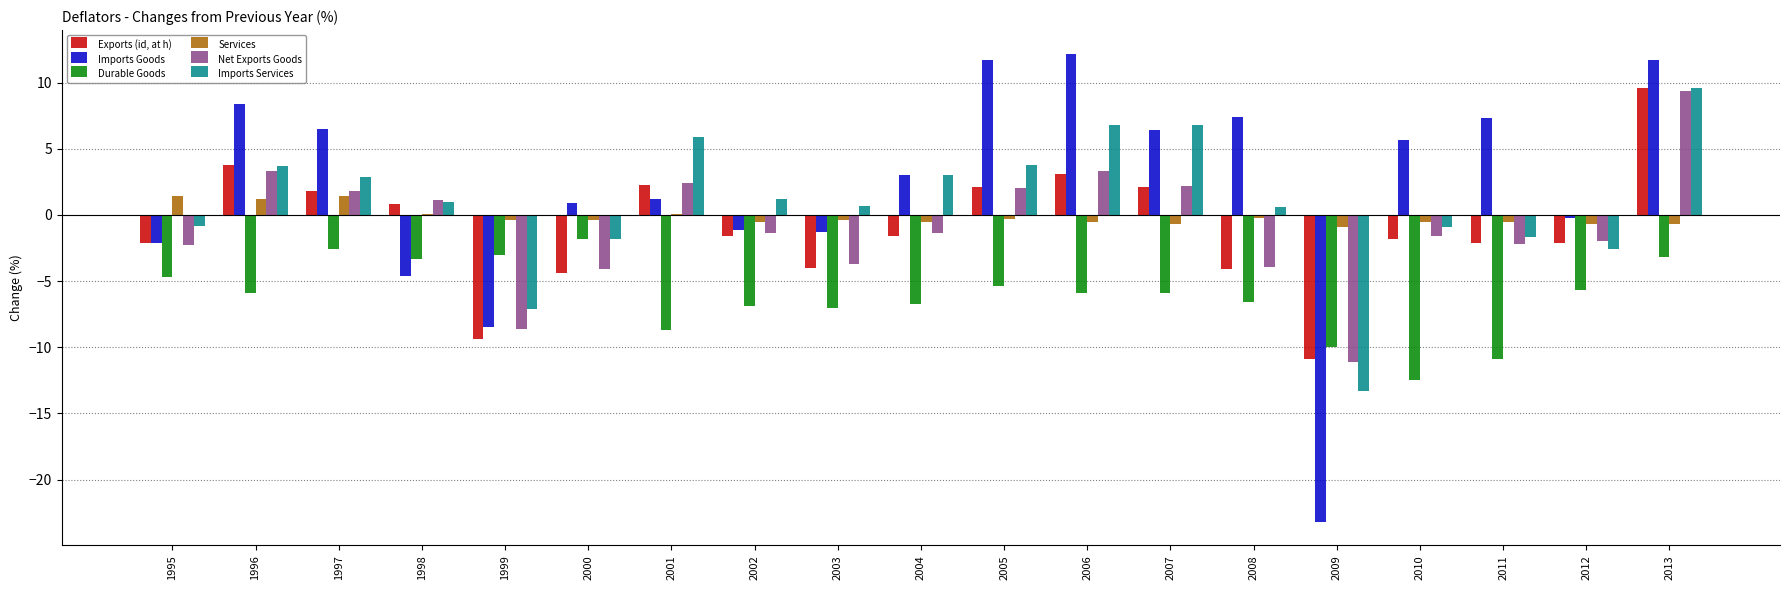

Are the bars horizontal?

No